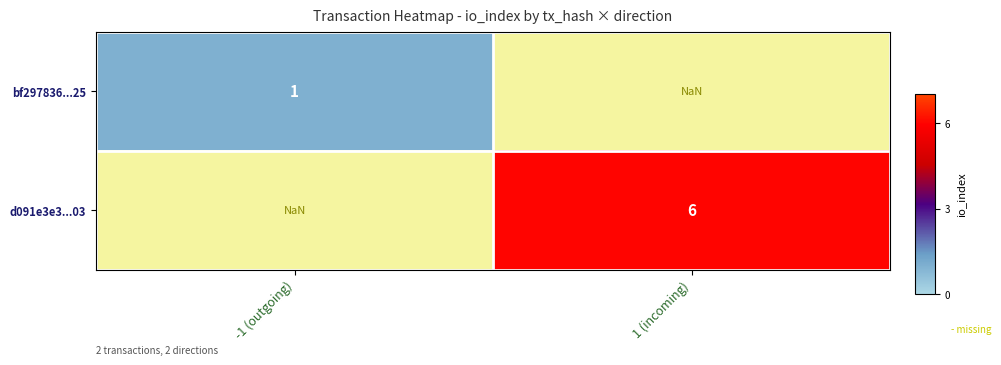

The value of d091e3e3...03 at 1 (incoming) is 10.0. True or false?

False